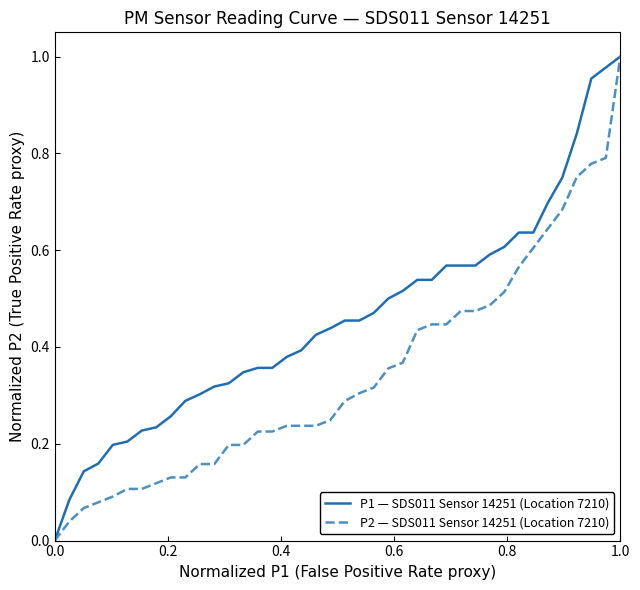

Rank the series by their average value, from highest to lowest.

P1 — SDS011 Sensor 14251 (Location 7210), P2 — SDS011 Sensor 14251 (Location 7210)